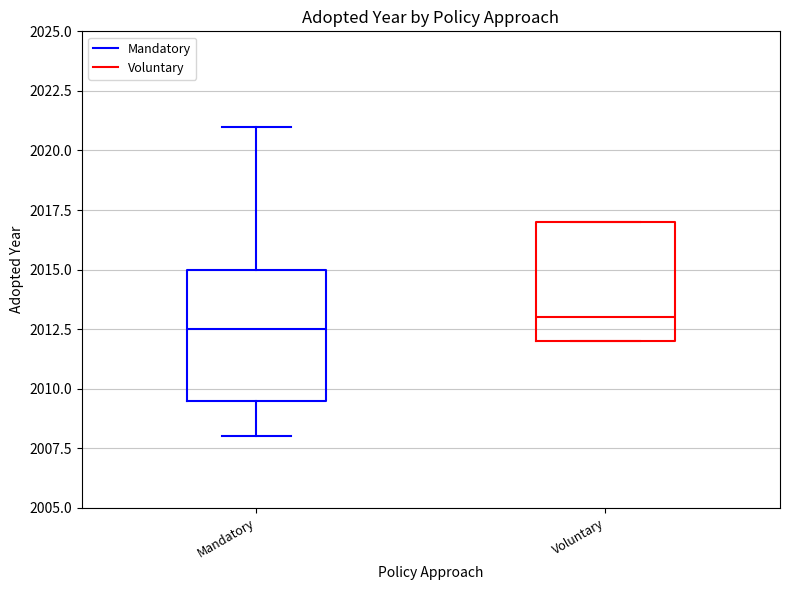

Where is the lower edge of the box for Voluntary on the y-axis? The values are not printed on the chart, so give them approximately, as read against the axis.

2012.0